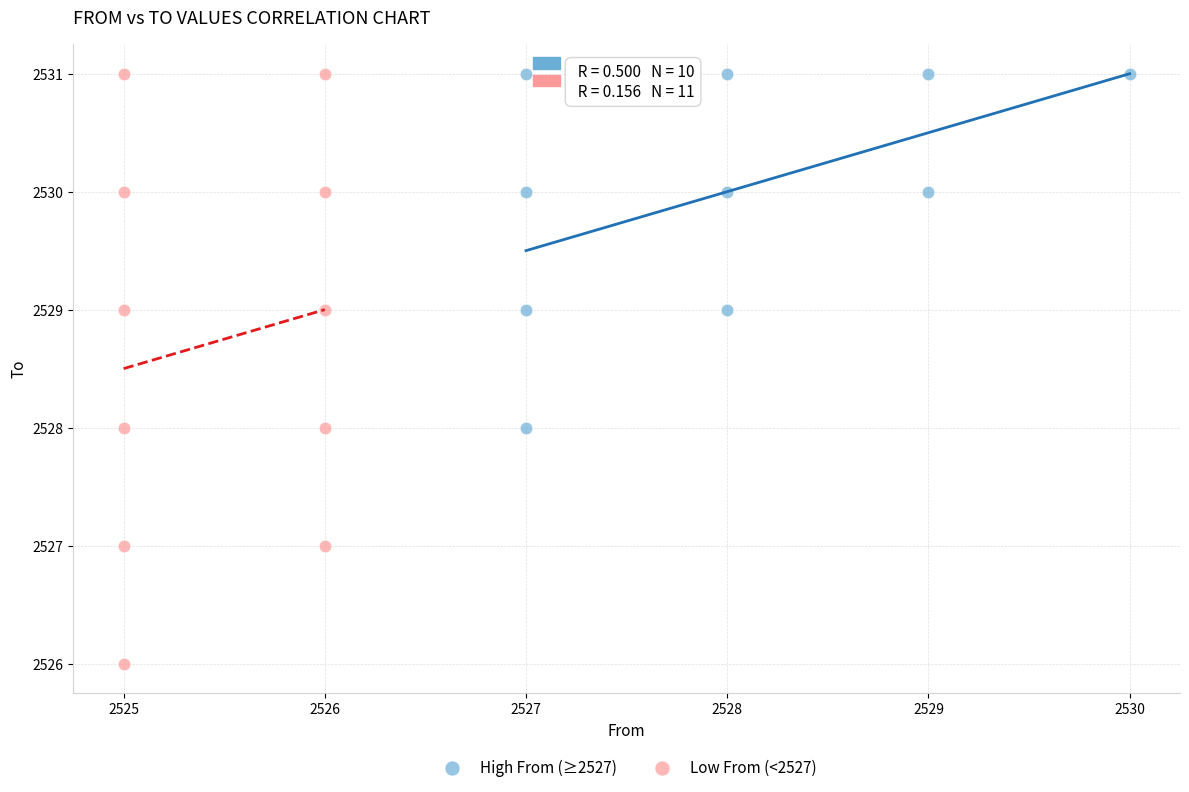

Which series has the widest spread of Y values?

Low From (<2527)